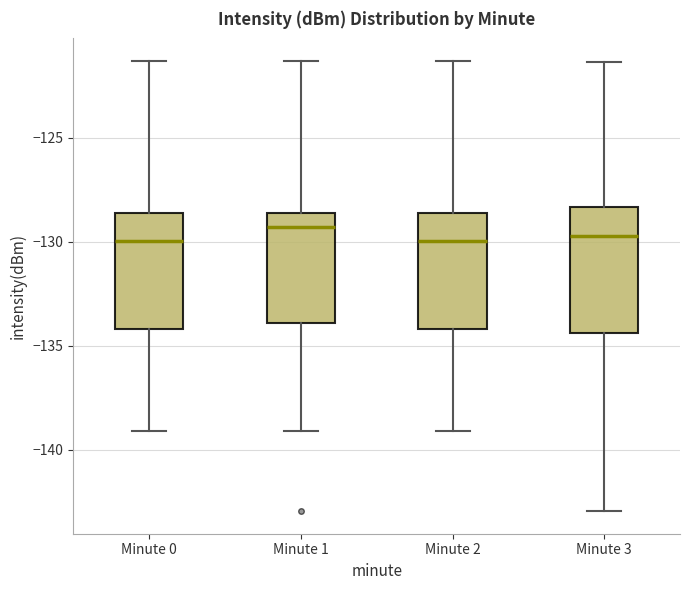

Where is the upper edge of the box for Minute 3 on the y-axis? The values are not printed on the chart, so give them approximately, as read against the axis.

-128.5